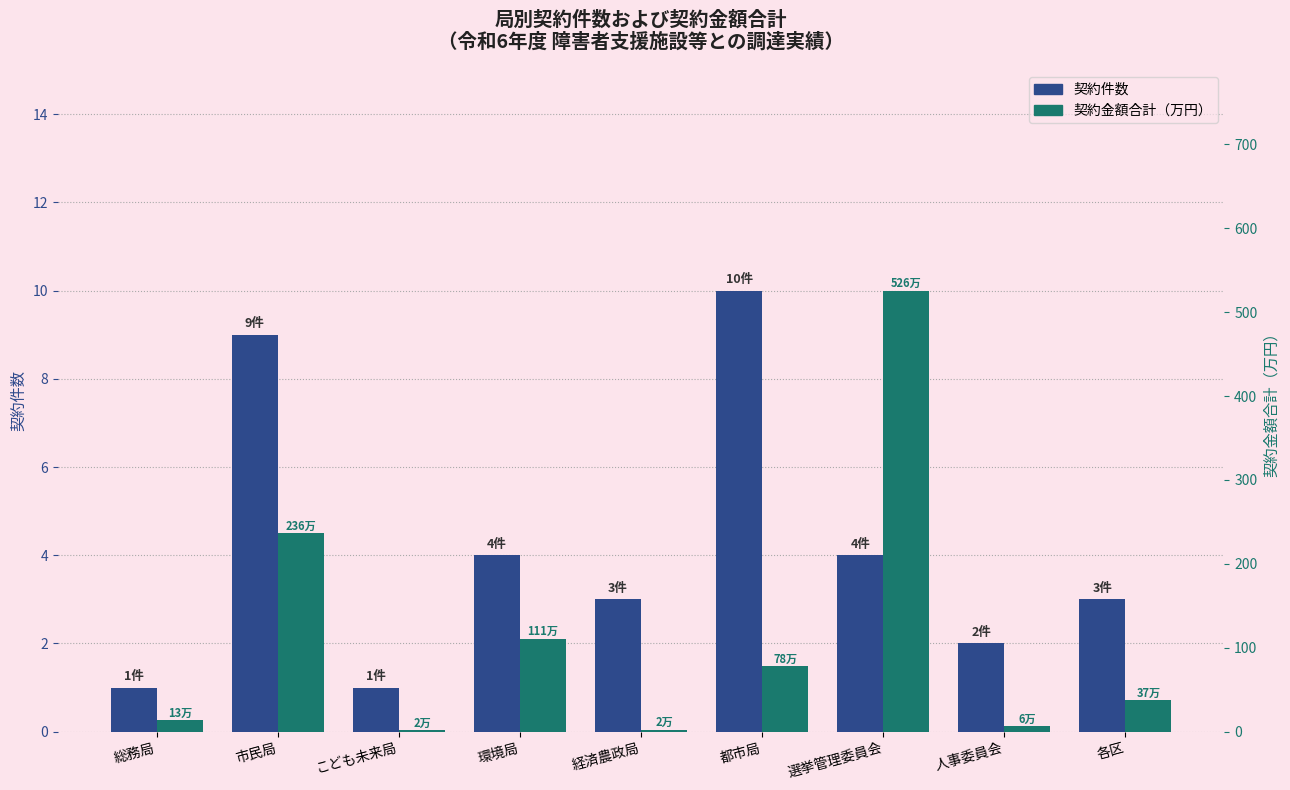

What is the maximum value shown in the chart?

525.7